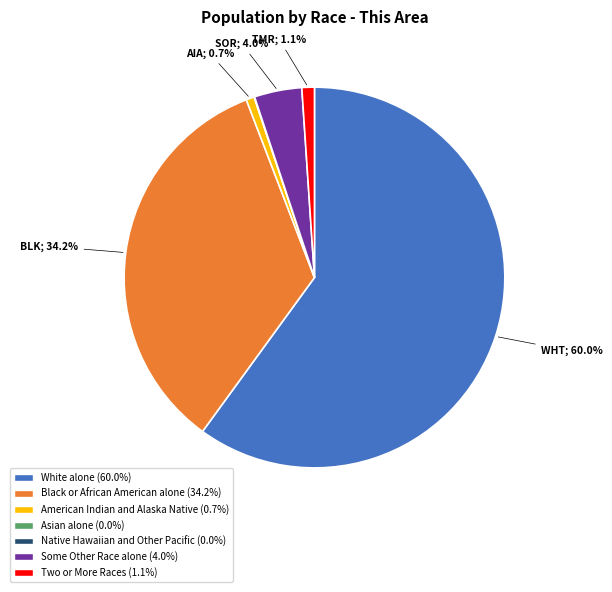

Is there any slice that represents more than half of the pie?

Yes